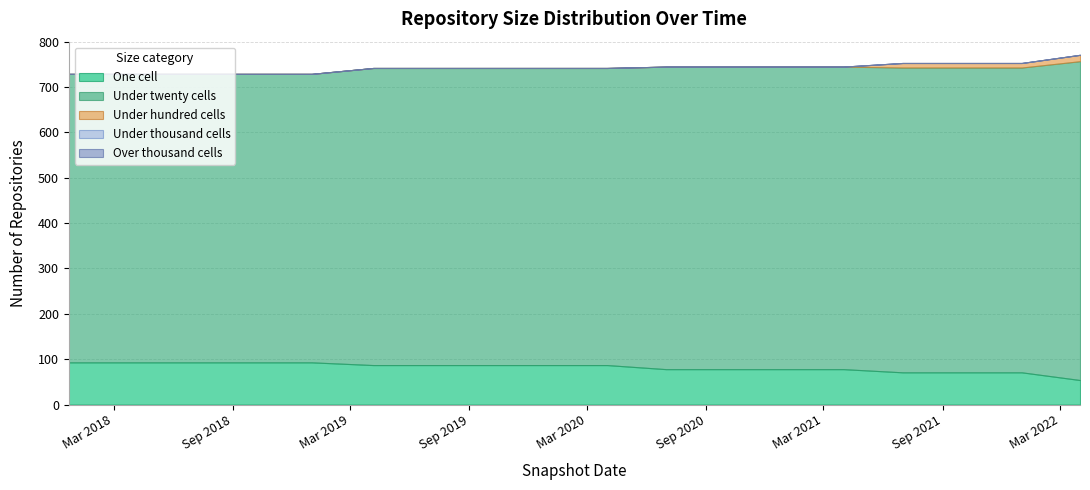

Reading right to left, transcribe all the data shown in this chart.

one_cell: 54	71	71	71	78	78	78	78	87	87	87	87	87	93	93	93	93	93
under_twenty_cells: 703	672	672	672	667	667	667	667	655	655	655	655	655	636	636	636	636	636
under_hundred_cells: 14	10	10	10	0	0	0	0	0	0	0	0	0	0	0	0	0	0
under_thousand_cells: 0	0	0	0	0	0	0	0	0	0	0	0	0	0	0	0	0	0
over_thousand_cells: 0	0	0	0	0	0	0	0	0	0	0	0	0	0	0	0	0	0